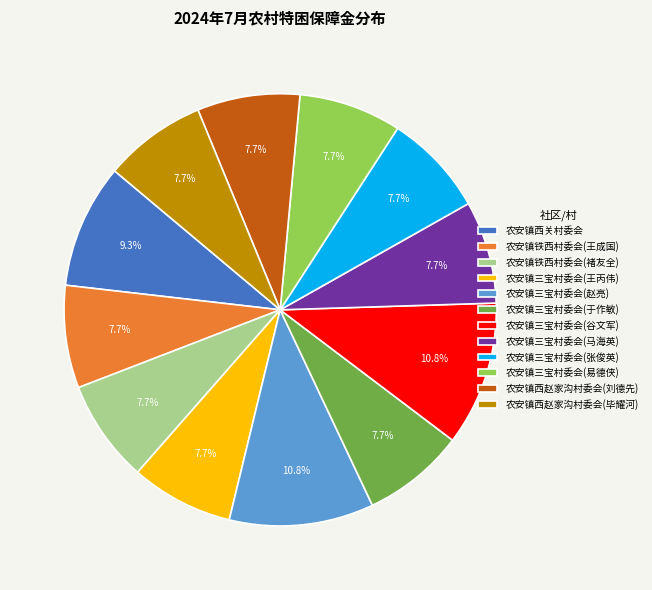

Does 农安镇铁西村委会(王成国) account for over 50% of the chart?

No